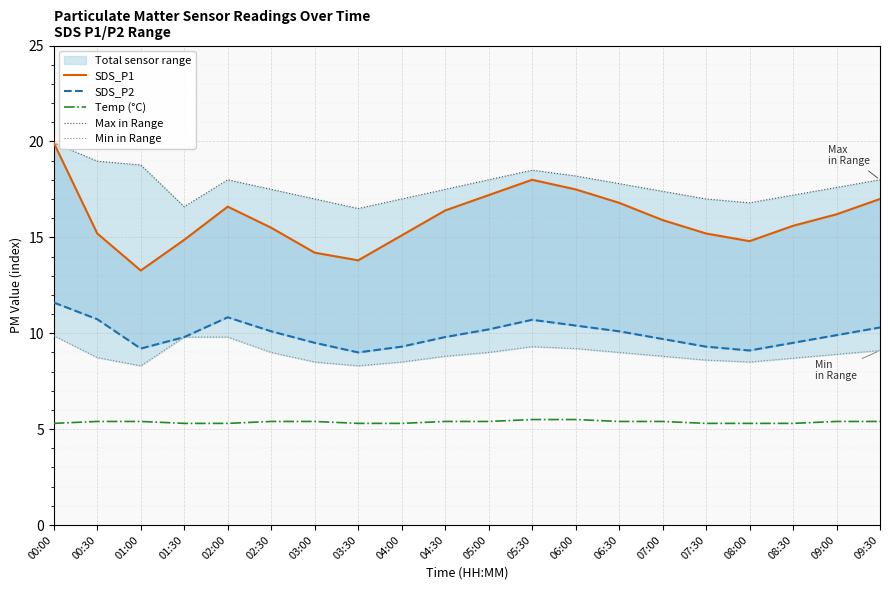

True or false: Temp (°C) and SDS_P2 intersect in this chart.

False